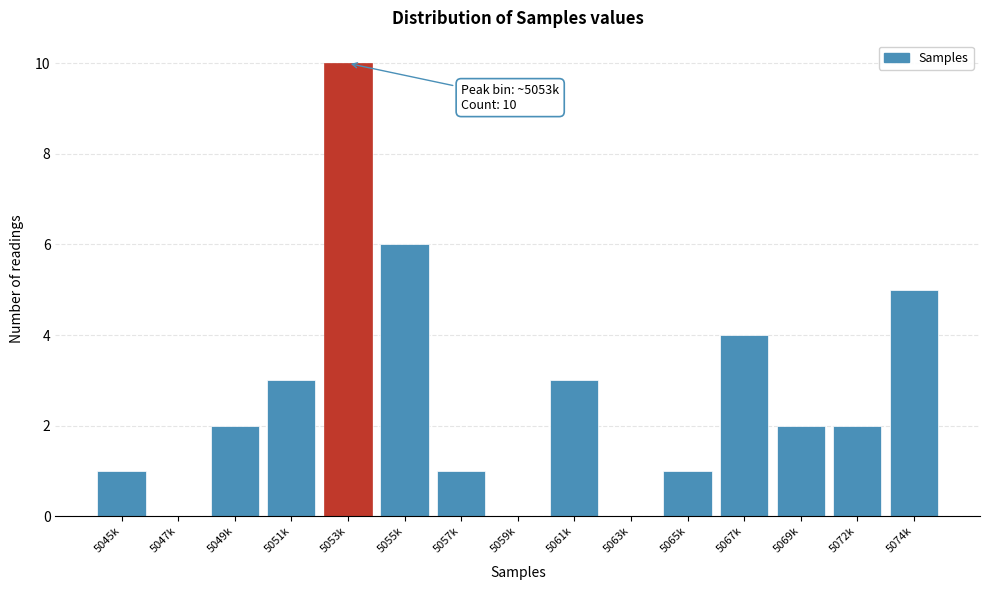

Reading left to right, transcribe all the data shown in this chart.

5045k=1	5047k=0	5049k=2	5051k=3	5053k=10	5055k=6	5057k=1	5059k=0	5061k=3	5063k=0	5065k=1	5067k=4	5069k=2	5072k=2	5074k=5